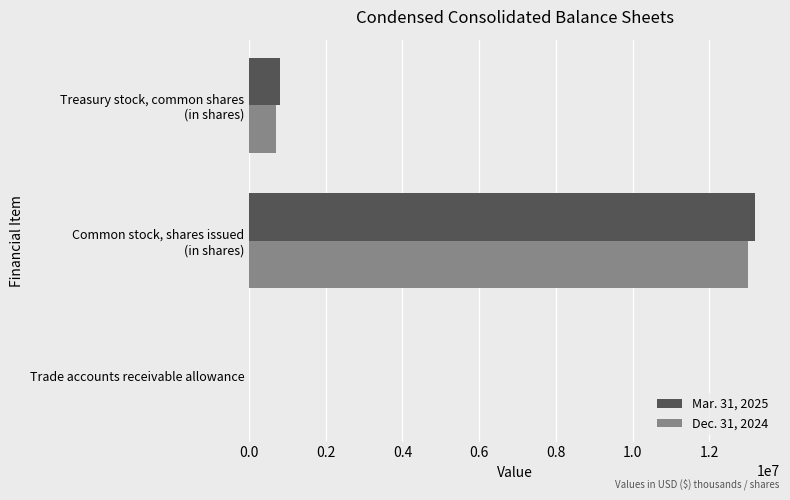

What is the maximum value shown in the chart?

13183778